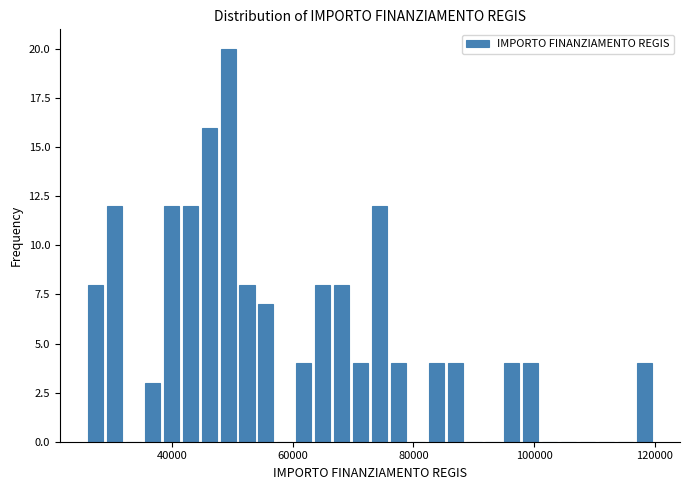

Around what value on the x-axis is the tallest bar? Give the approximate position of its centre, as read against the axis.

50000